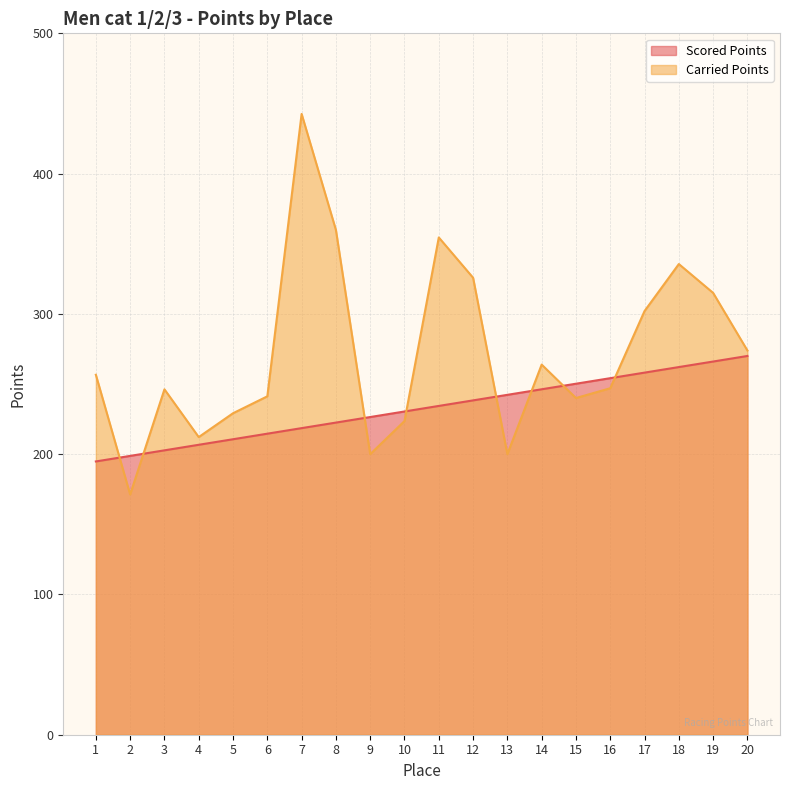

At which label does Scored Points first exceed 234?

11